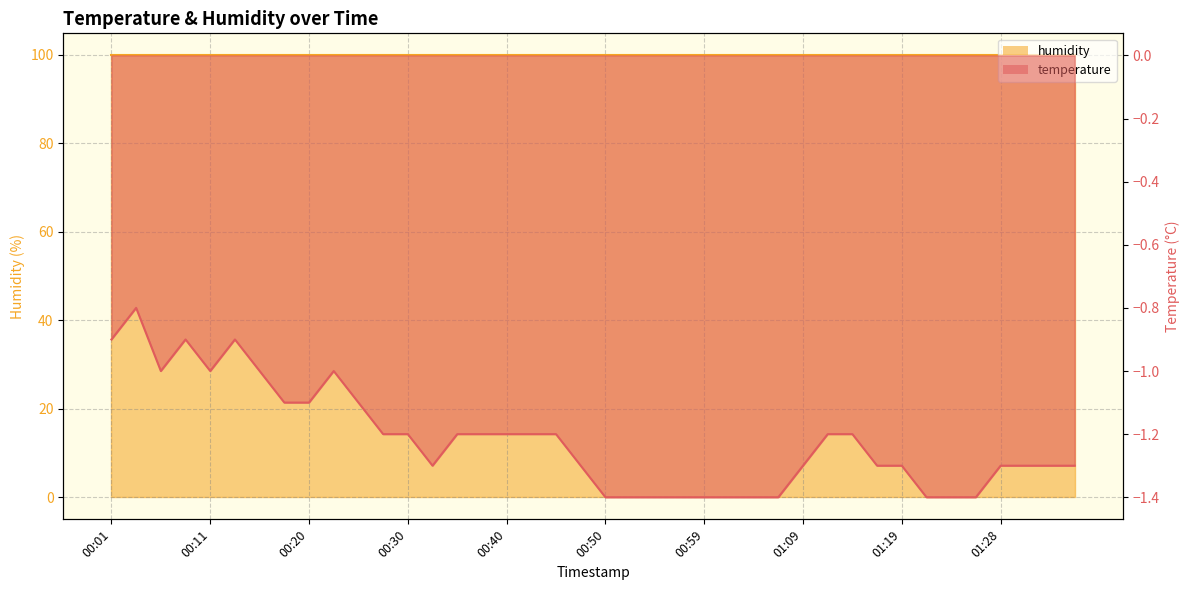

What is the change in value from 00:47 to 00:52?

-0.1